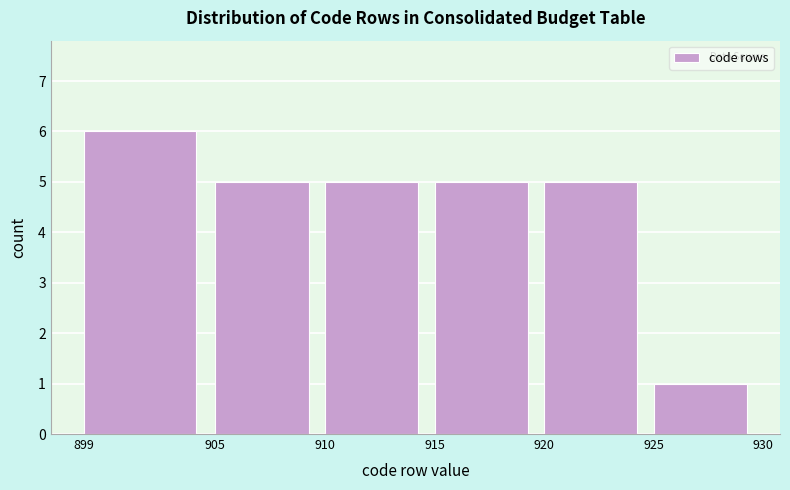

What is the height of the bar covering 925 to 930 on the x-axis? The values are not printed on the chart, so give them approximately, as read against the axis.

1